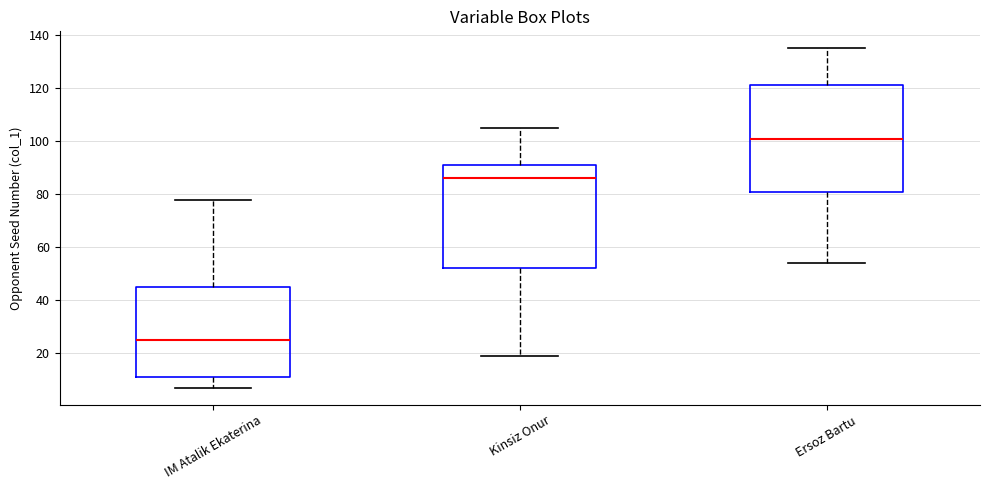

Which box's median line is the lowest?

IM Atalik Ekaterina